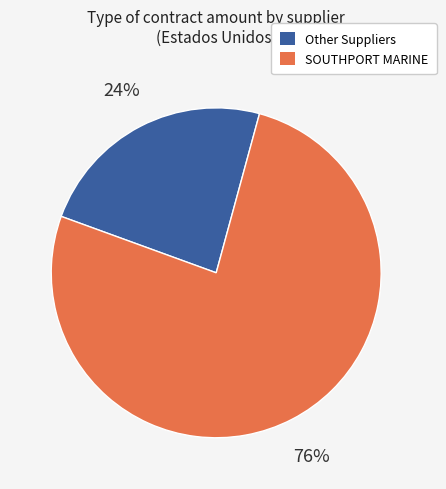

To the nearest percent, what percentage of the pie is SOUTHPORT MARINE?

76%